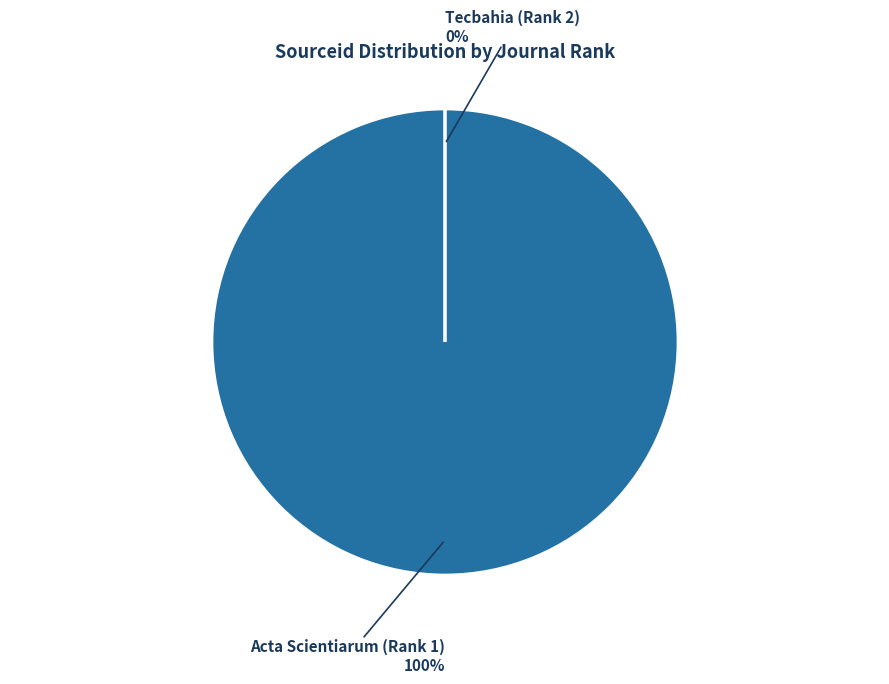

Which slice represents more than half of the pie?

Acta Scientiarum (Rank 1)